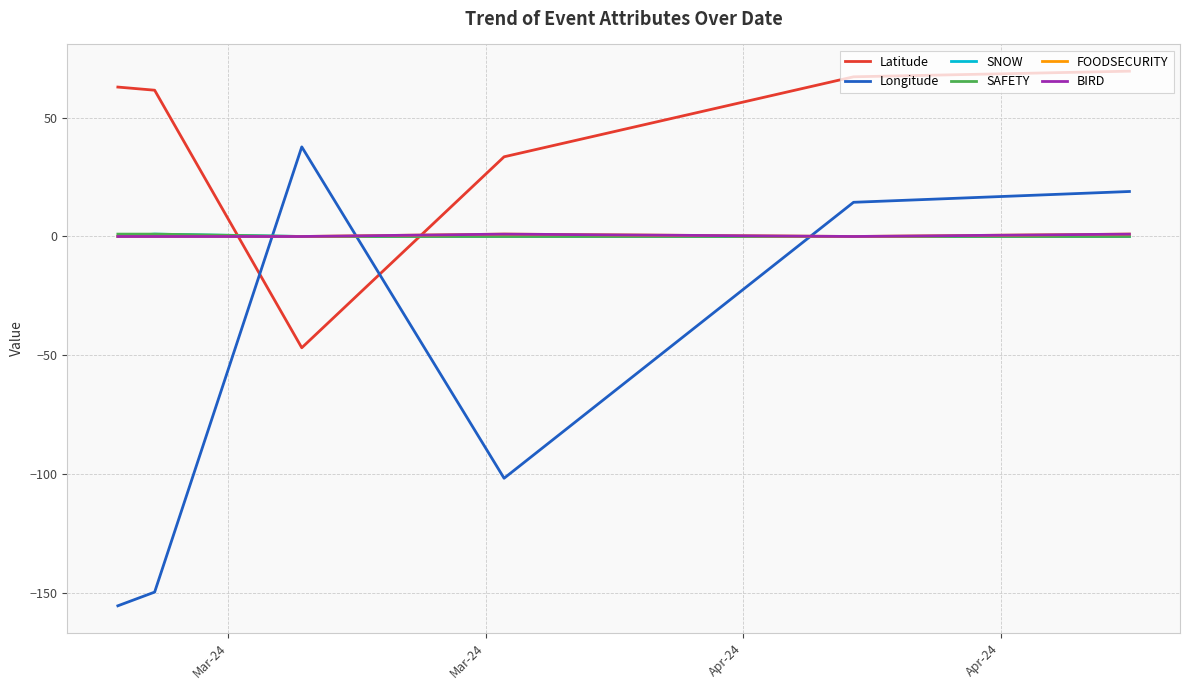

Does the chart display data point markers on the line(s)?

No